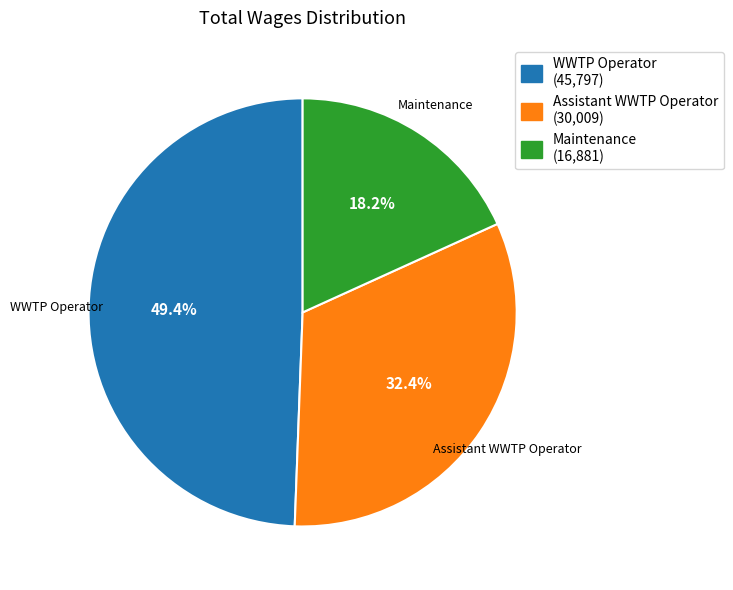

Which category has the biggest portion of the pie?

WWTP Operator